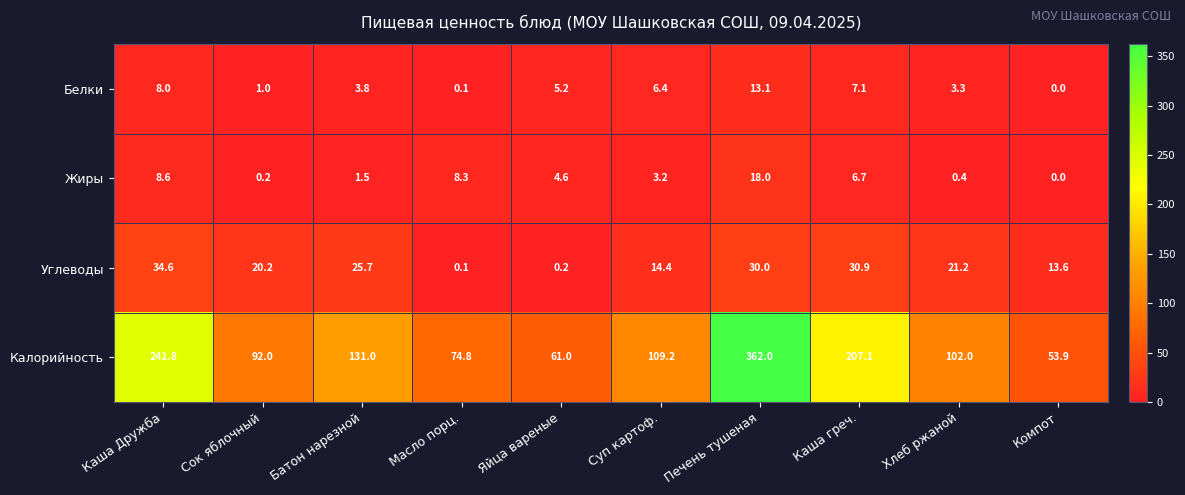

List the series in order of their peak value, highest first.

Калорийность, Углеводы, Жиры, Белки